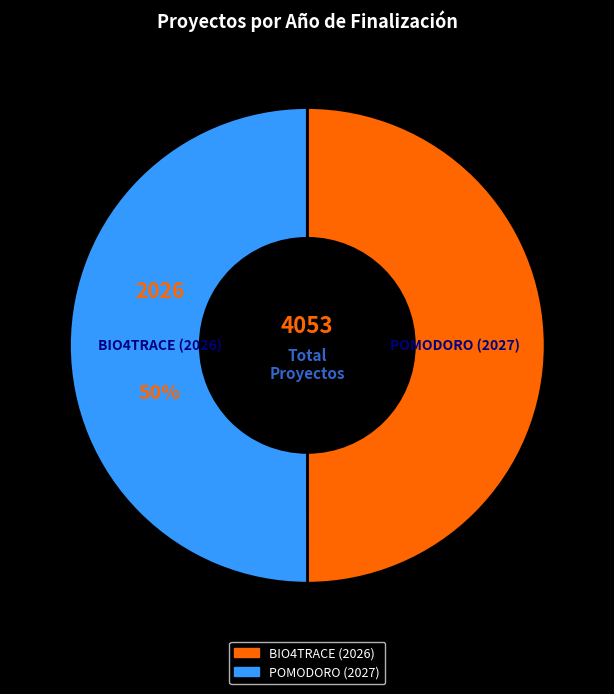

What percentage is the BIO4TRACE (2026) slice, to the nearest percent?

50%